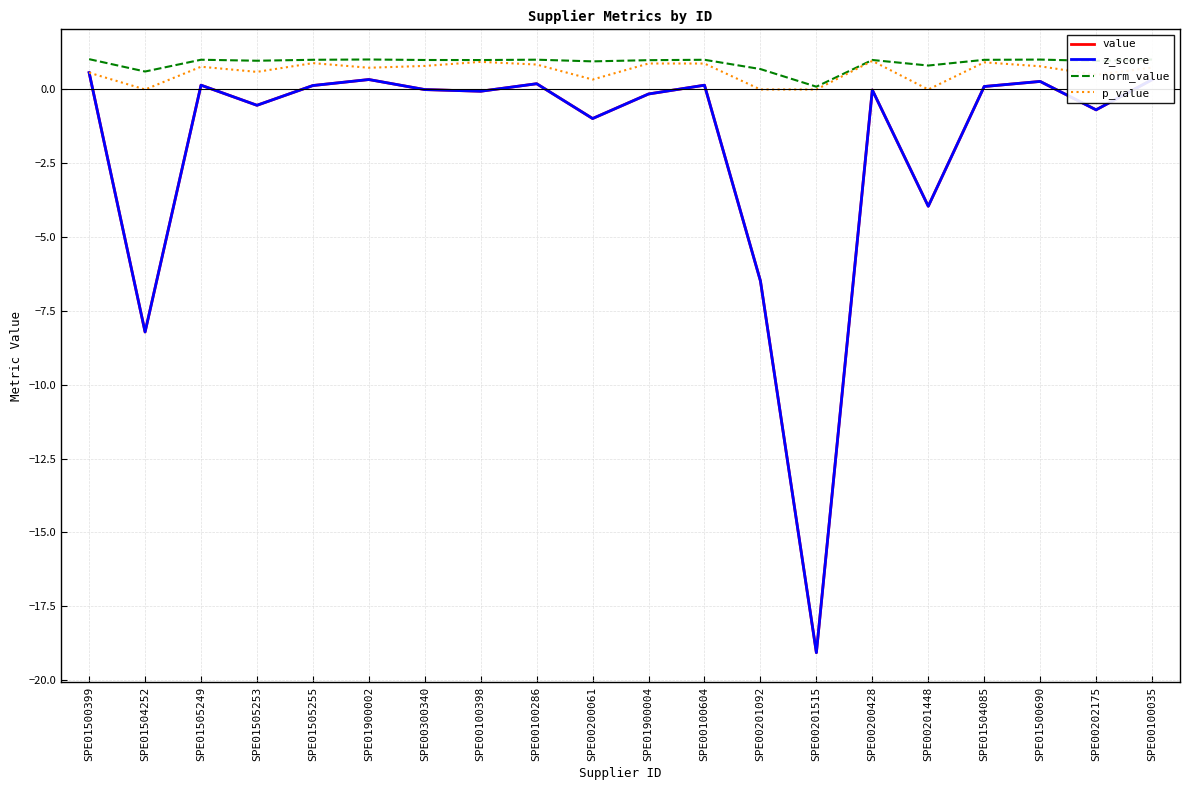

Does the chart have visible grid lines?

Yes